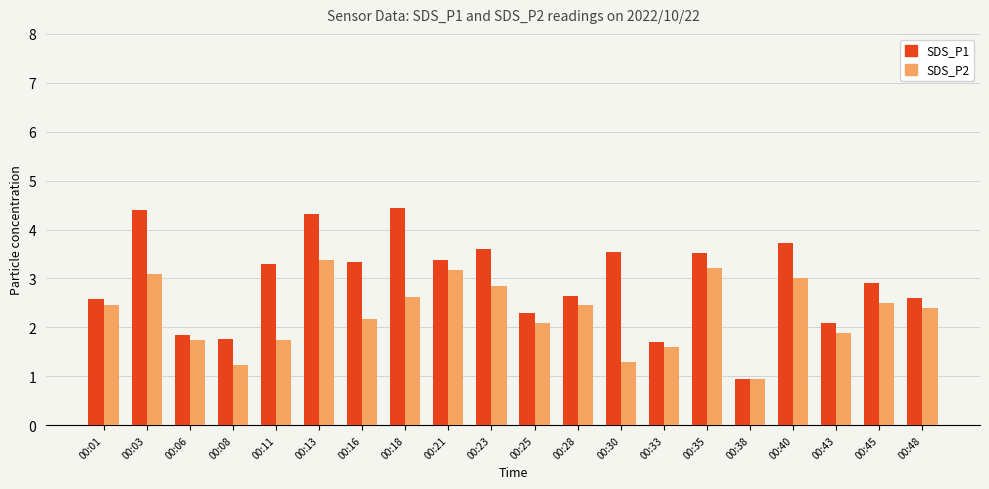

At which category does the chart reach its minimum across all series?

00:38